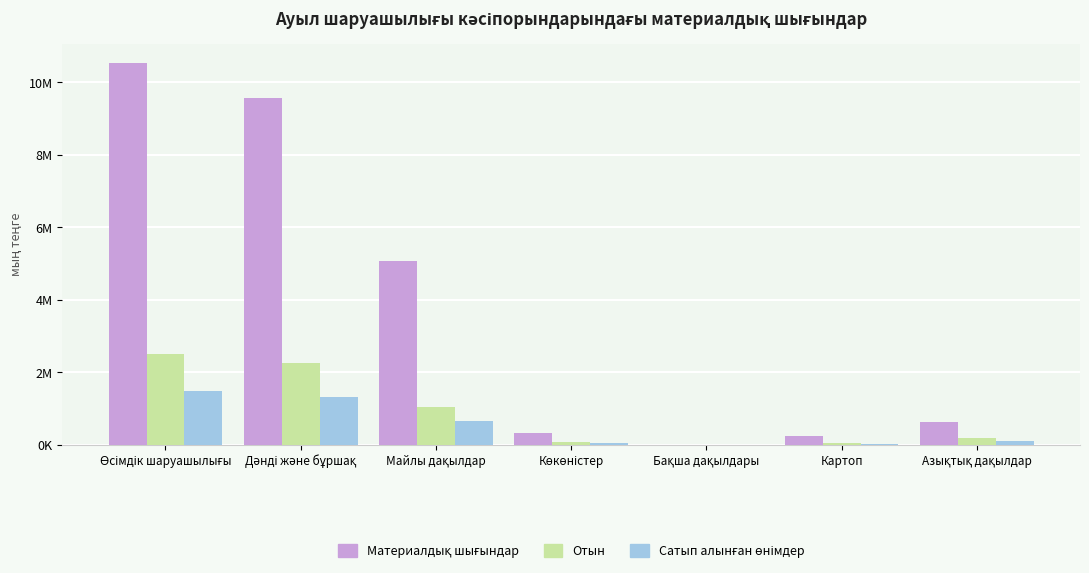

Are the bars grouped side by side (vs. stacked)?

Yes